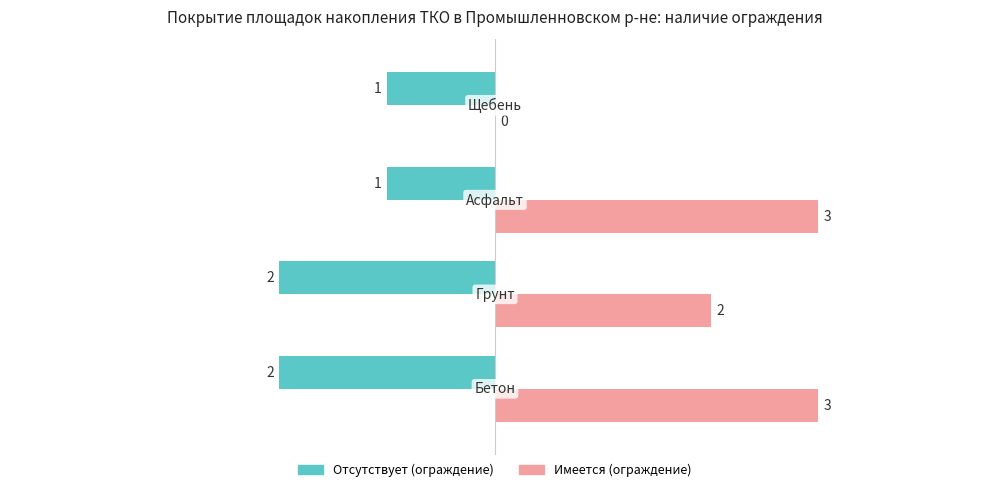

How many Отсутствует (ограждение) values are between -2 and -1?

4